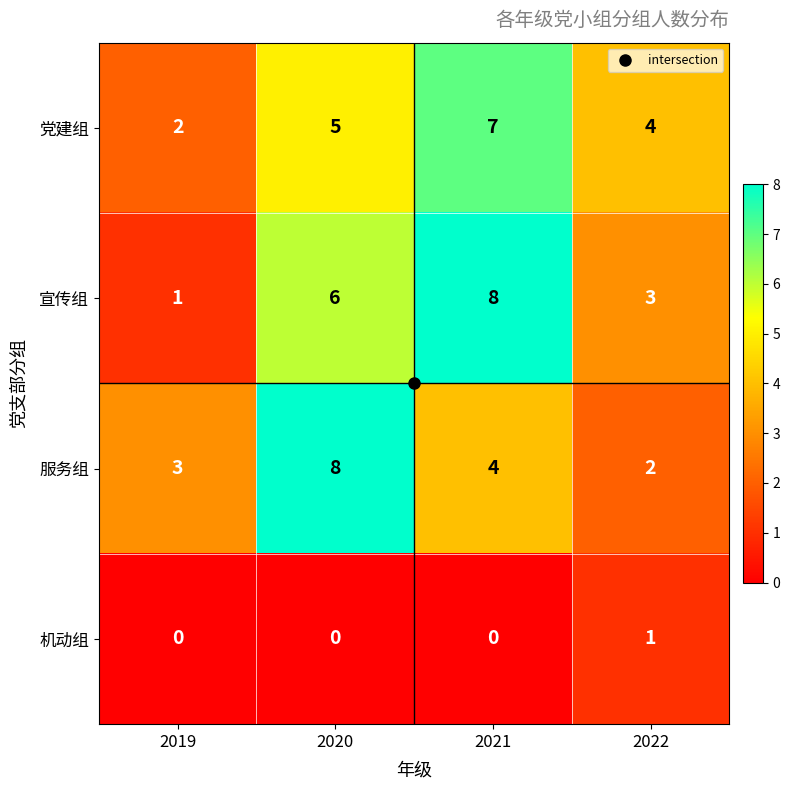

What is the sum of the 党建组 values at 2022 and 2020?

9